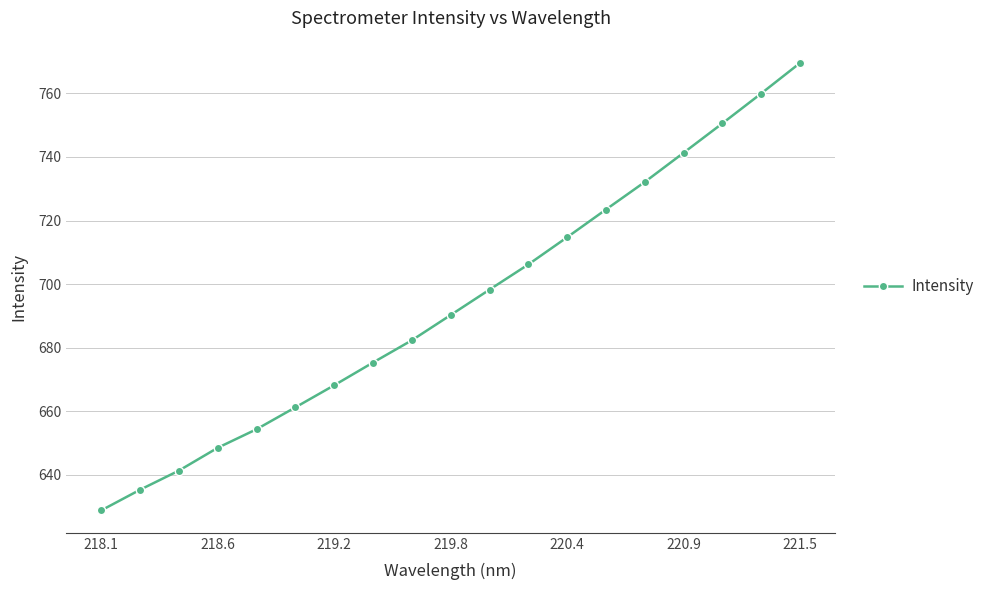

Count the number of data series in this chart.

1